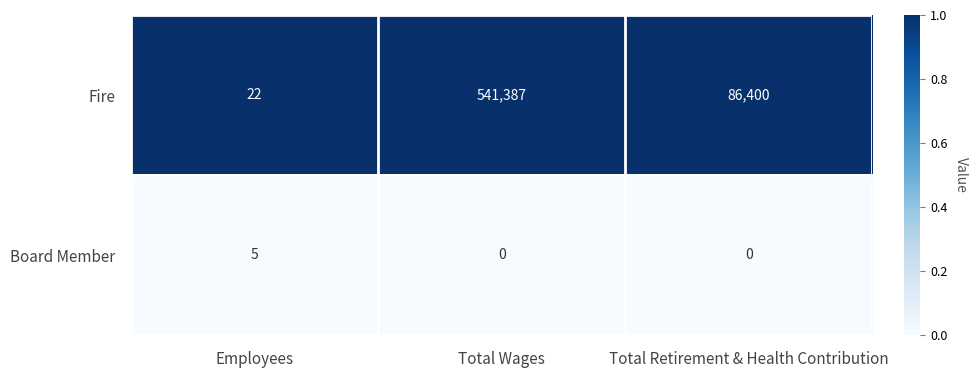

List the series in order of their peak value, lowest first.

Board Member, Fire